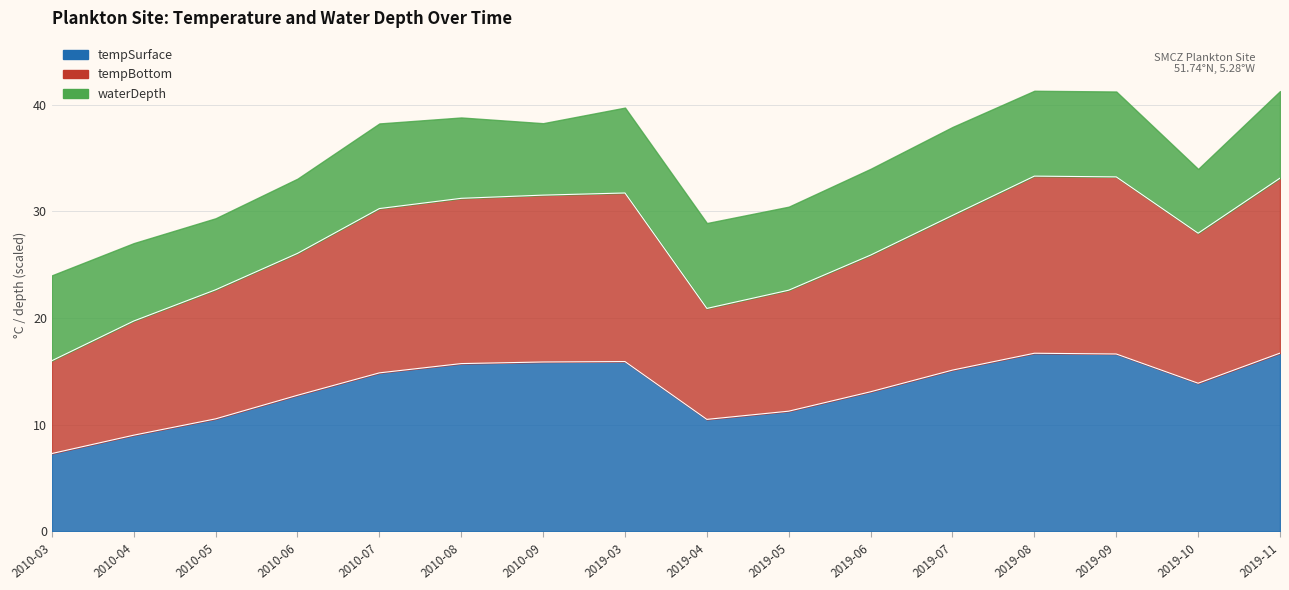

At which label does tempSurface first exceed 14?

2010-07